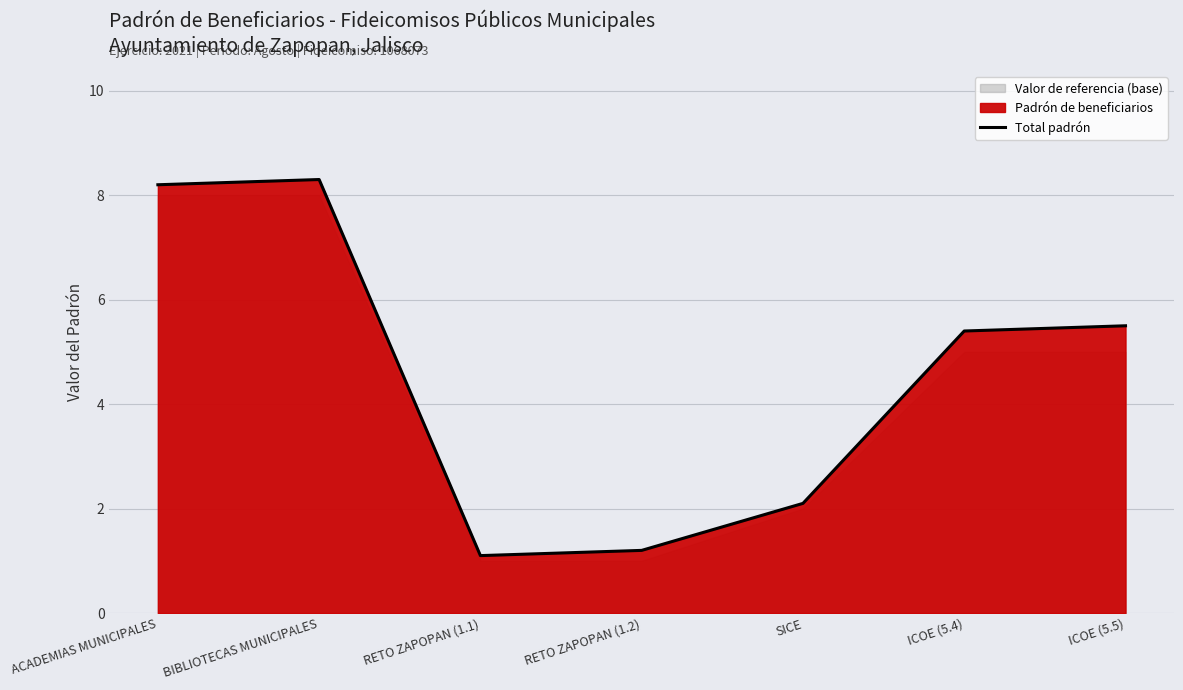

What is the difference between the maximum and minimum values?

7.2